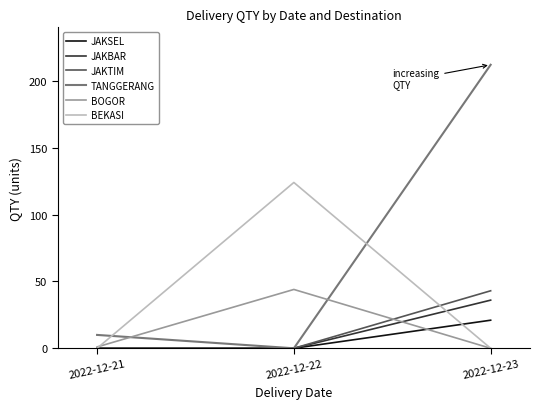

Does the chart have visible grid lines?

No